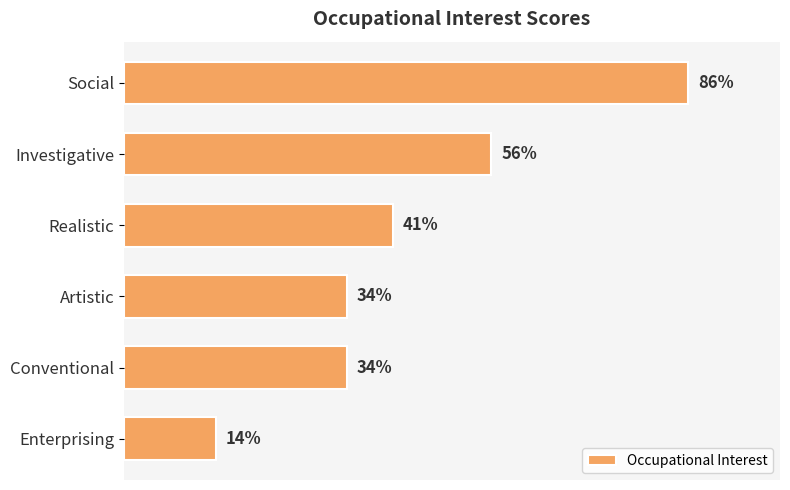

At which label is the value closest to 50?

Investigative